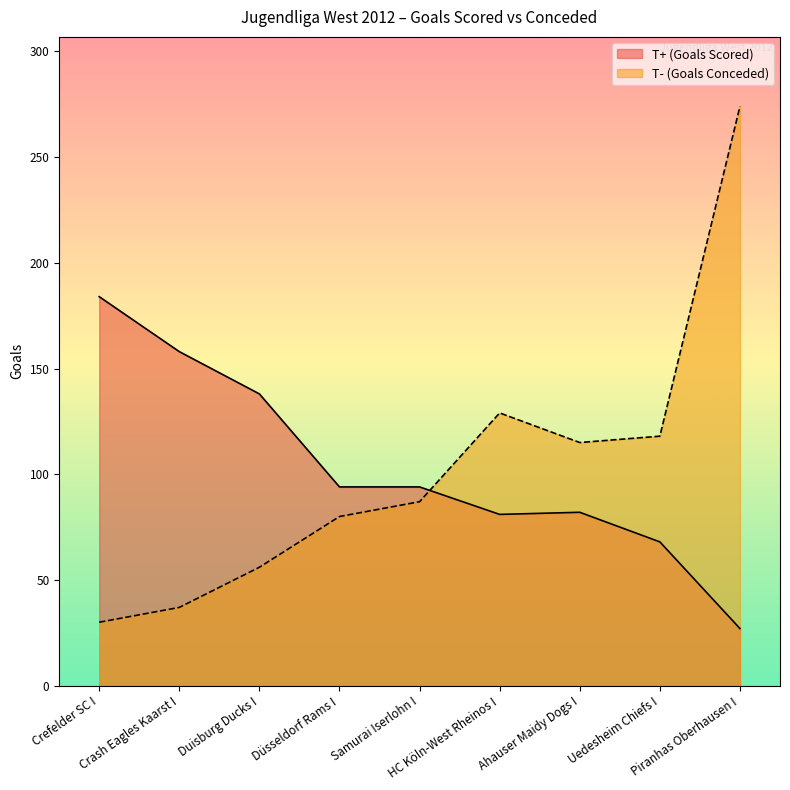

Where does the T+ (Goals Scored) series first go above 94?

Crefelder SC I